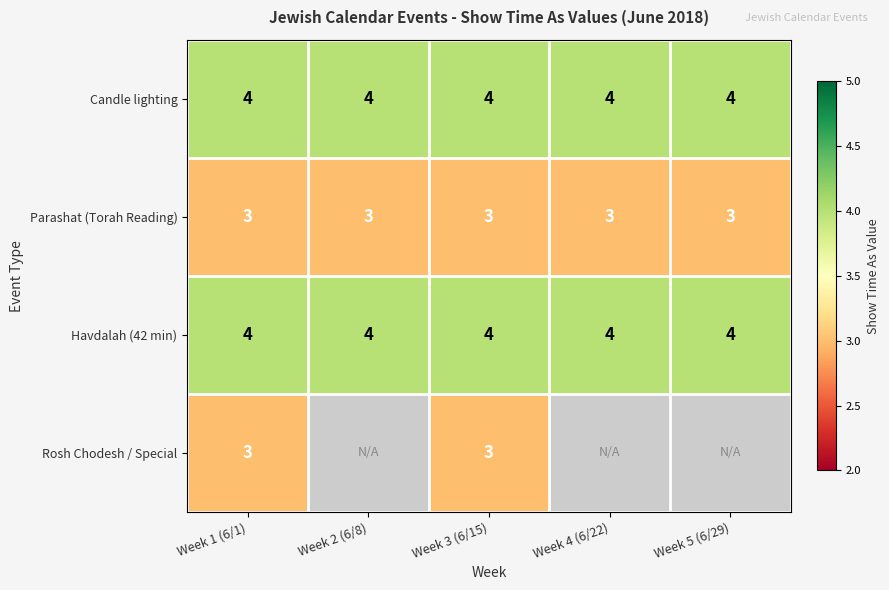

What is the lowest value of the Parashat (Torah Reading) series?

3